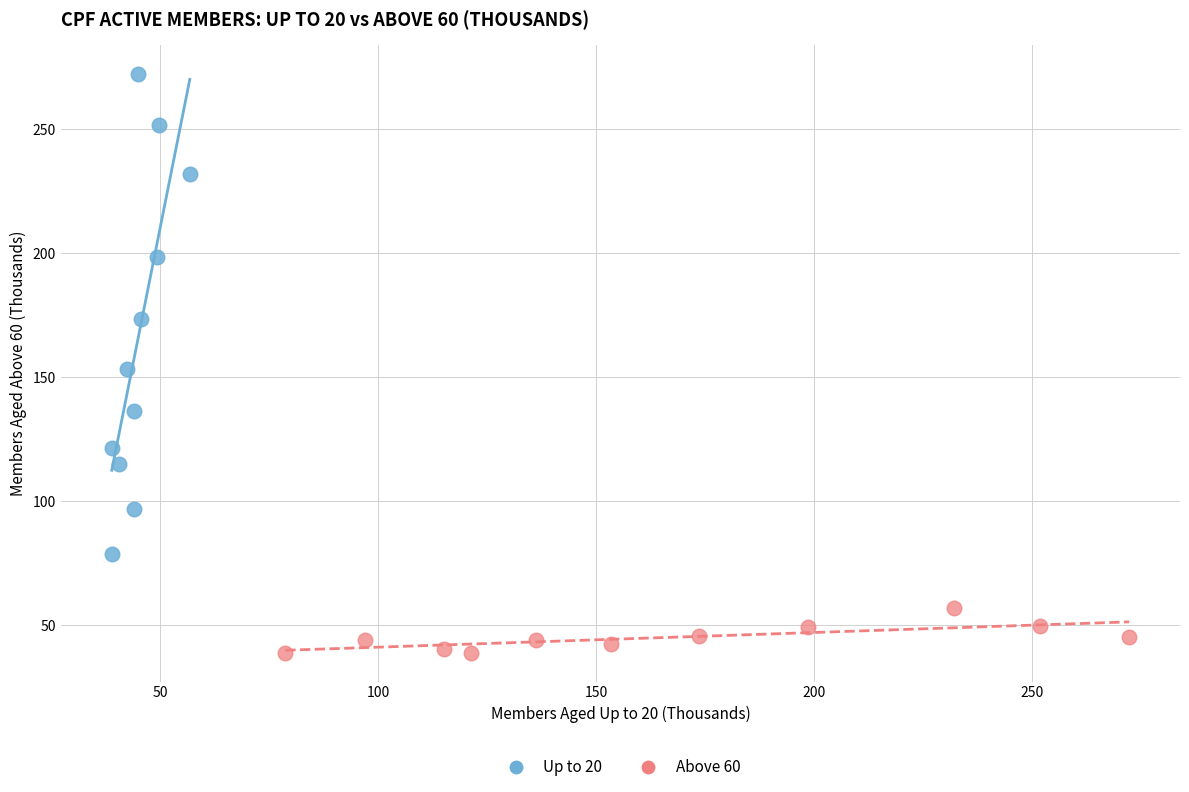

Which series contains the lowest Y value?

Above 60